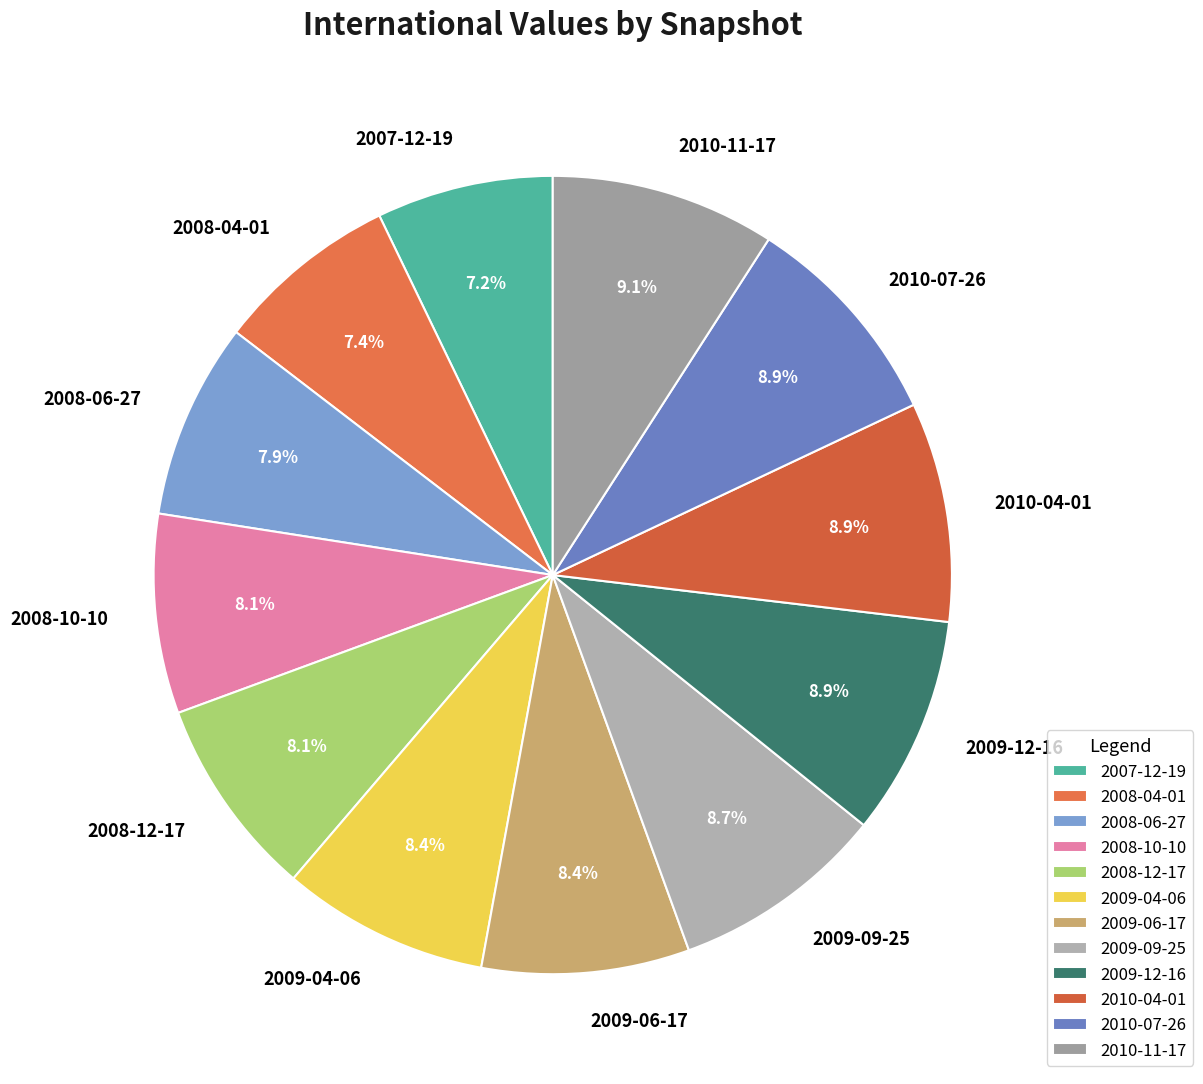

What portion of the pie excludes 2008-06-27?

92.1%